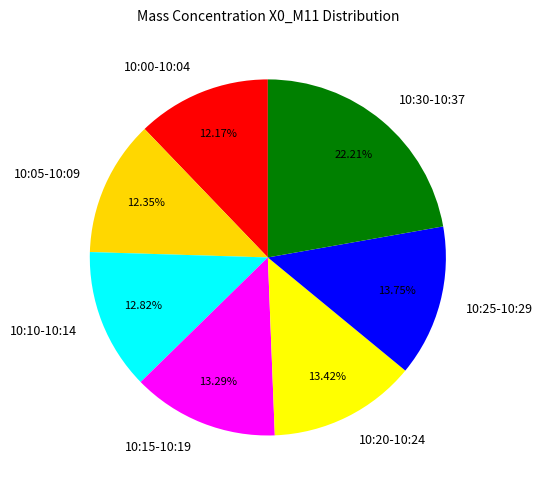

Is there a majority slice in this chart?

No